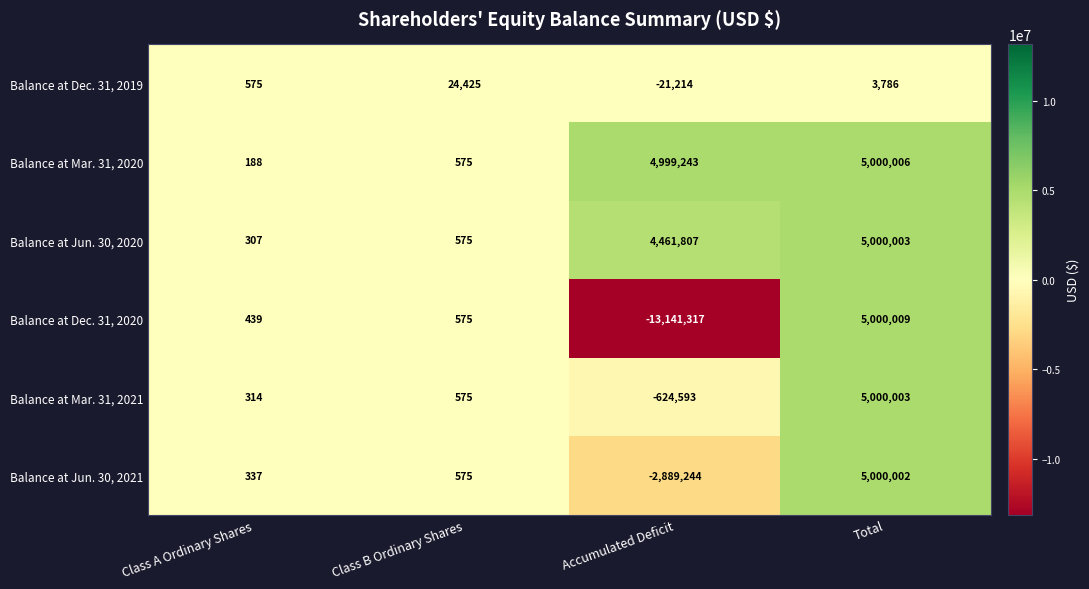

The value of Balance at Mar. 31, 2021 at Total is 5000003. True or false?

True